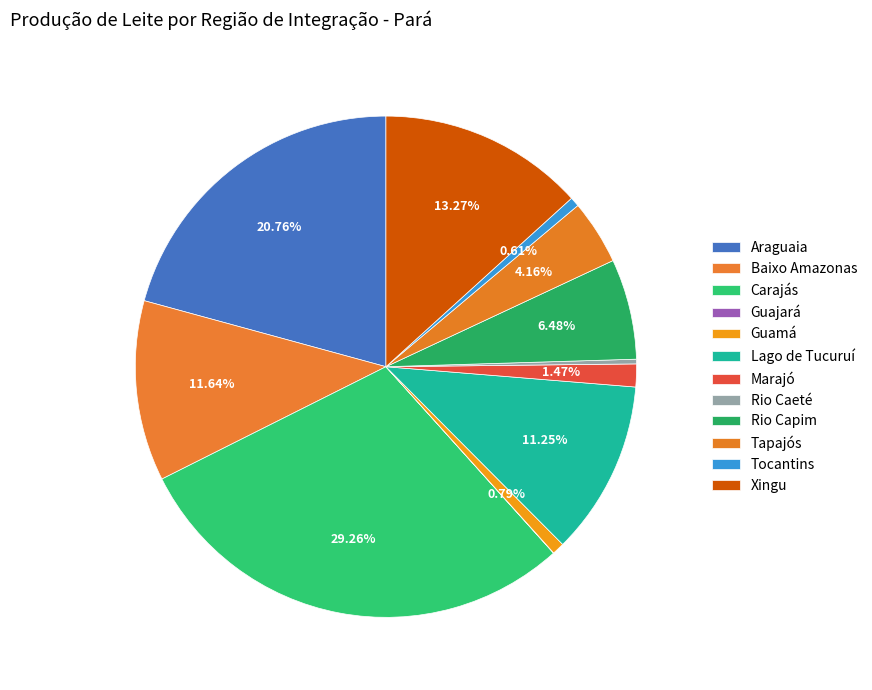

What percentage is the Rio Capim slice, to the nearest percent?

6%